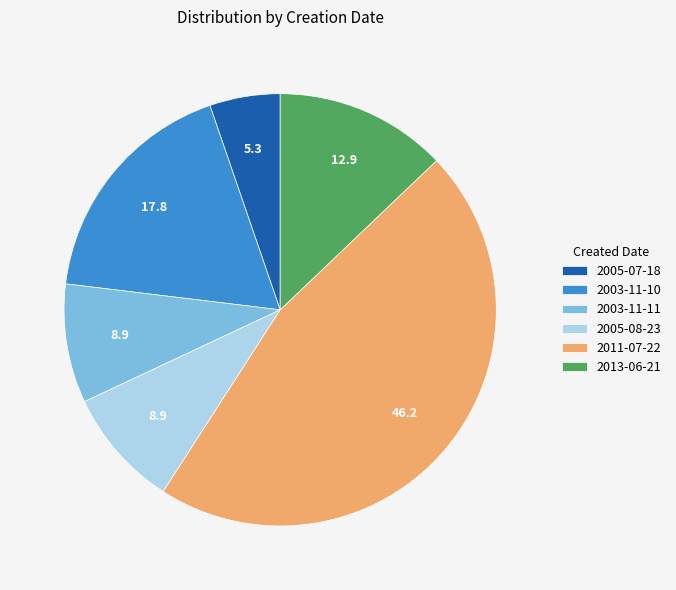

Approximately how many times larger is the value at 2003-11-11 compared to 2013-06-21?

0.7